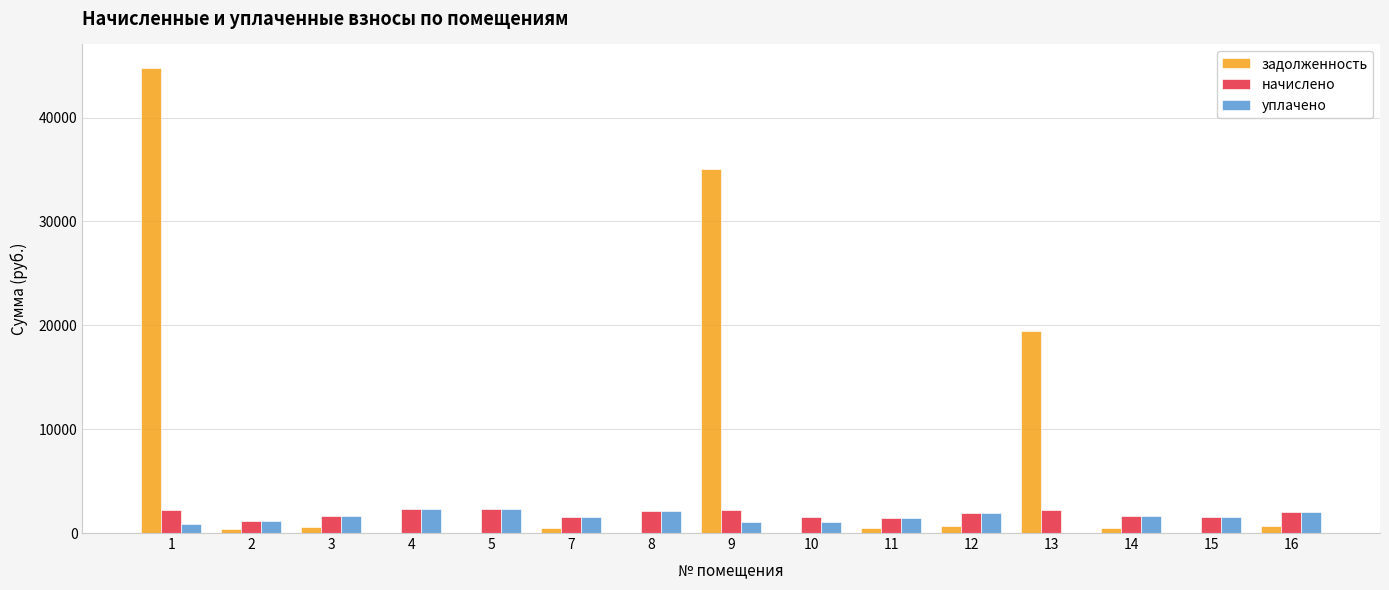

Is the value of начислено at 15 greater than the value of задолженность at 4?

Yes